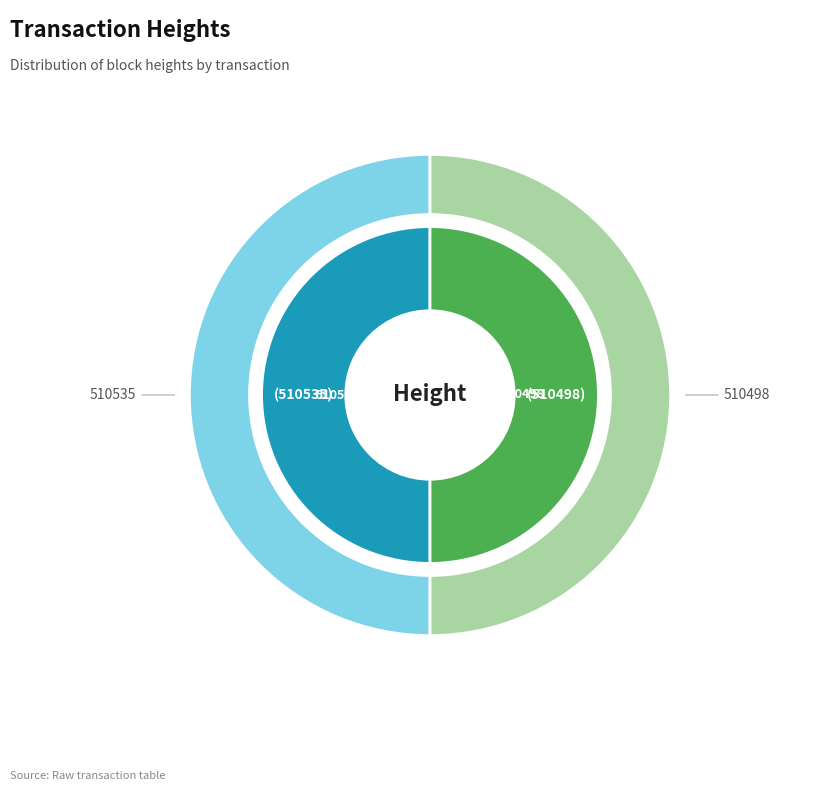

Which slice is the largest?

510535